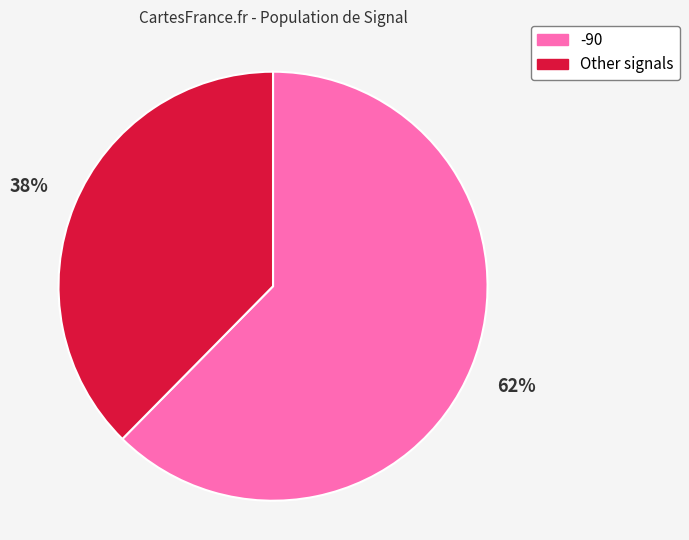

Which has a higher value, -90 or Other signals?

-90